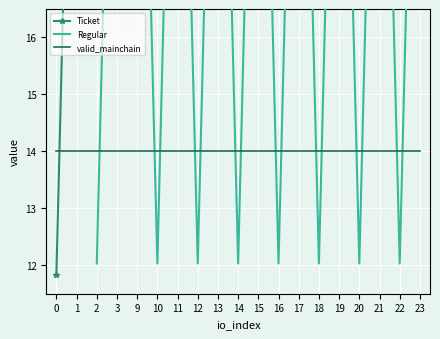

How many data points does each series have?

19